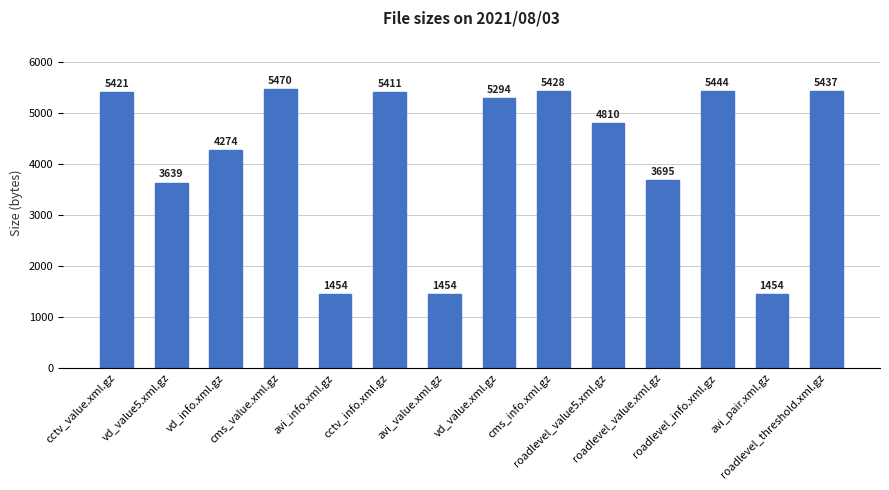

What is the label of the 5th bar from the left?

avi_info.xml.gz